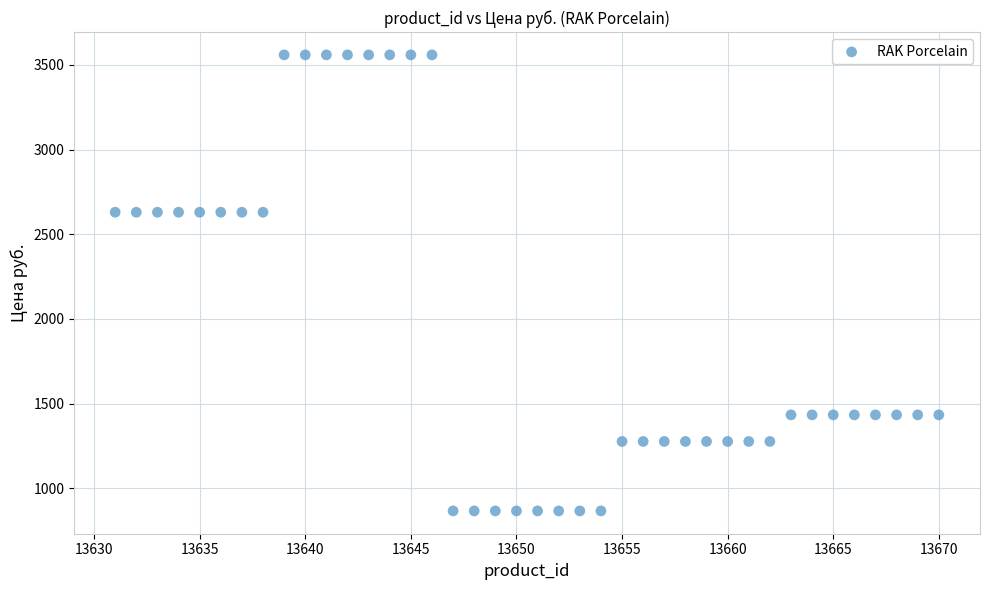

What is the range of Y values (max minus min)?

2692